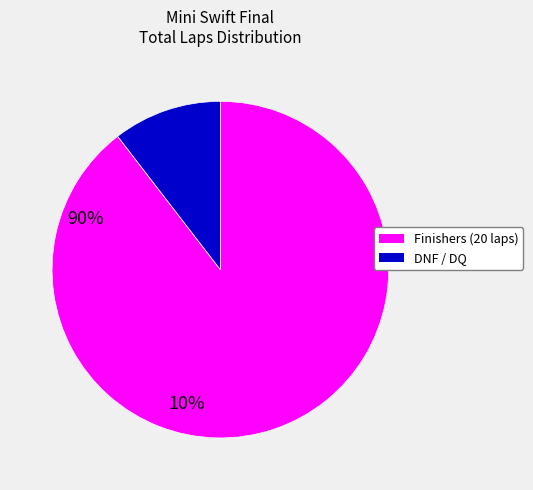

How many slices are in this pie chart?

2